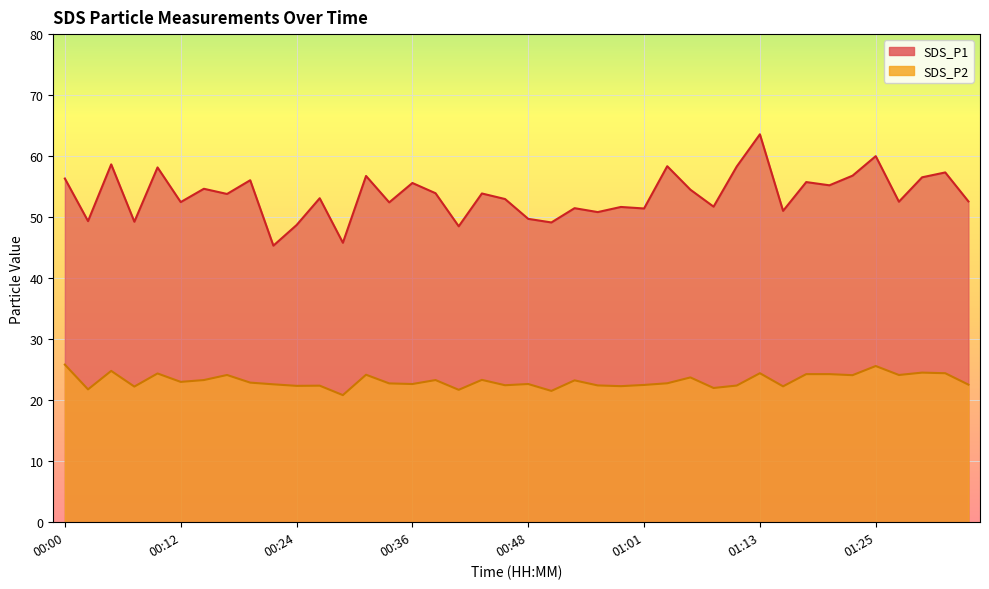

What is the minimum value for SDS_P2?

20.8